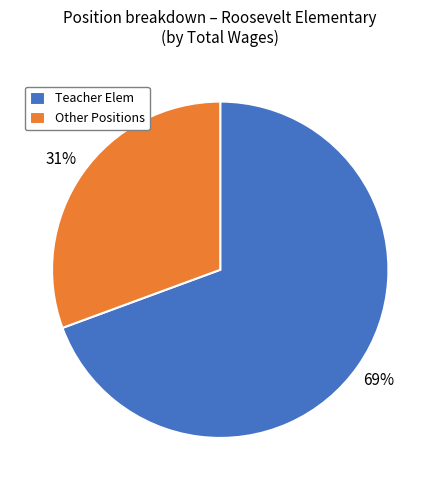

Combined, do Teacher Elem and Other Positions account for over 50%?

Yes